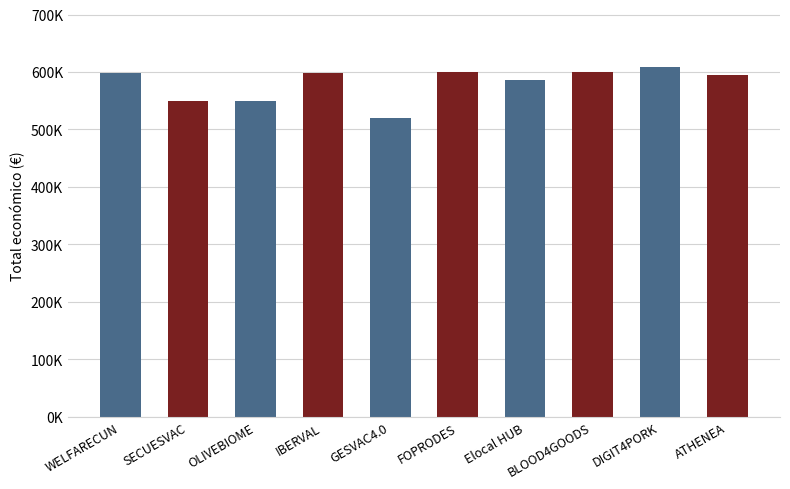

List the labels in order of value, largest first.

DIGIT4PORK, BLOOD4GOODS, FOPRODES, WELFARECUN, IBERVAL, ATHENEA, Elocal HUB, OLIVEBIOME, SECUESVAC, GESVAC4.0